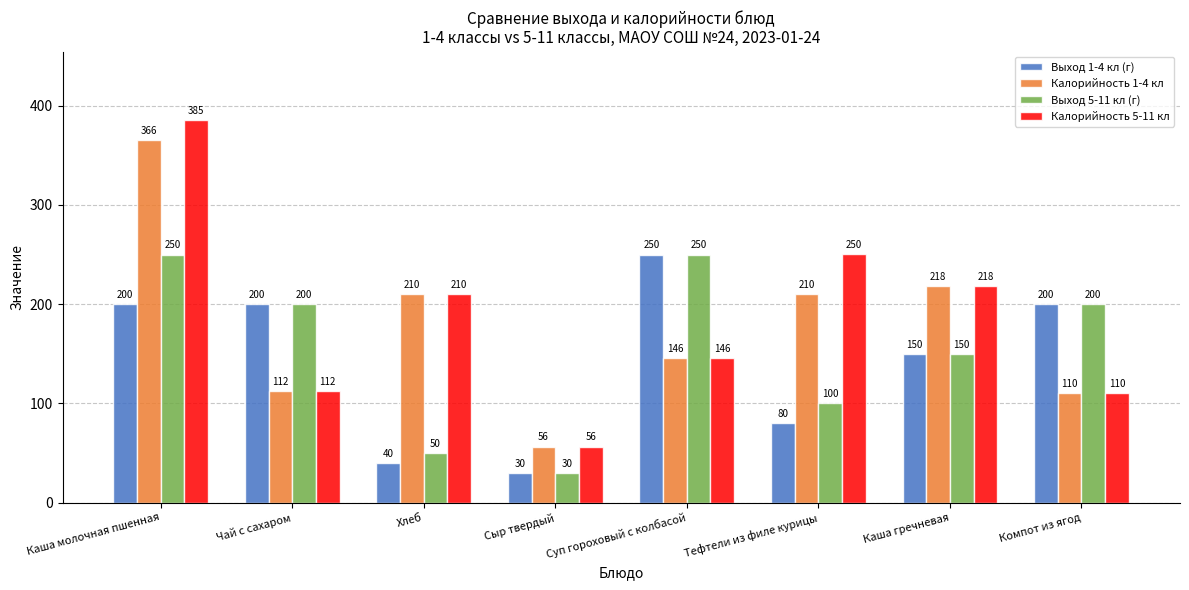

Does the chart contain any negative values?

No